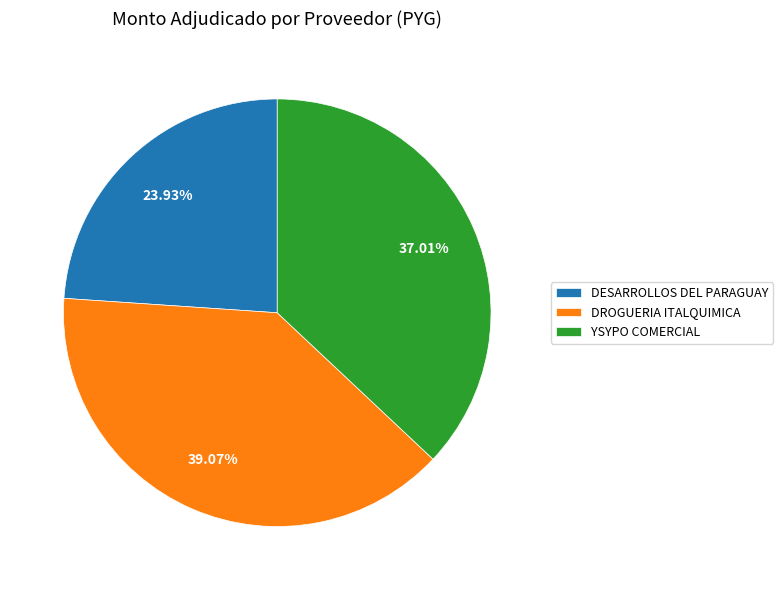

To the nearest percent, what is the difference between the largest and smallest slice percentages?

15%